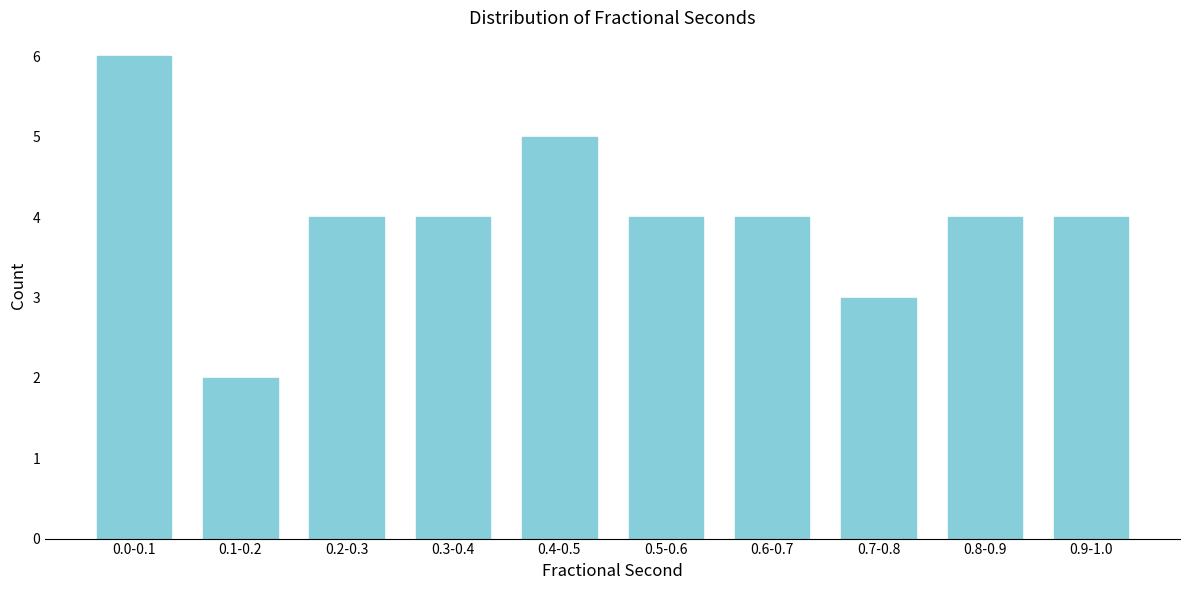

Reading right to left, what are all the values shown in this chart?

4	4	3	4	4	5	4	4	2	6